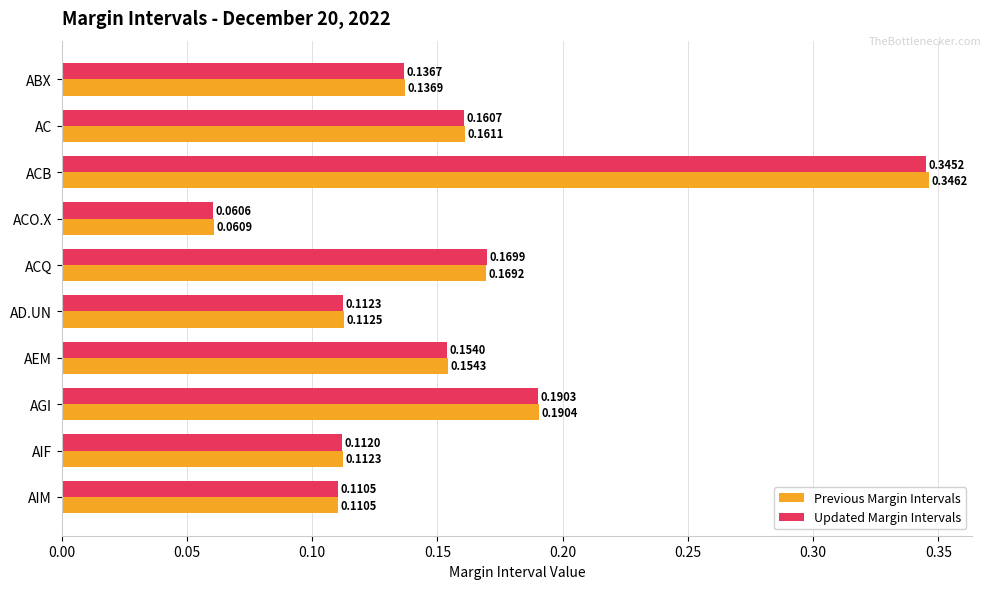

At how many categories does at least one series exceed 0?

10